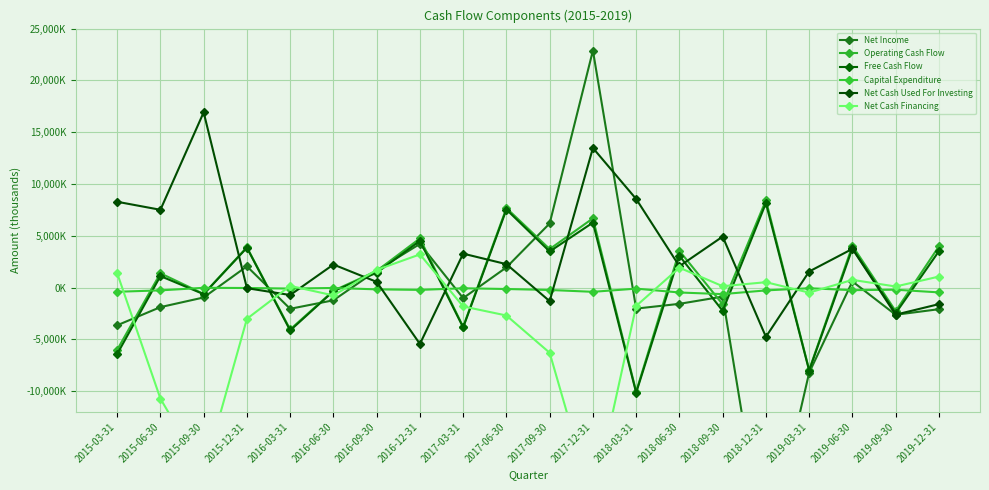

What is the value of the Net Cash Used For Investing point at the 2nd from the left?

7507000